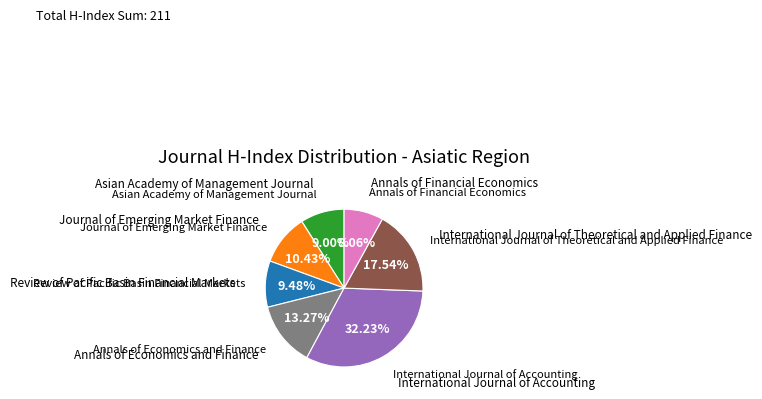

Is there a majority slice in this chart?

No